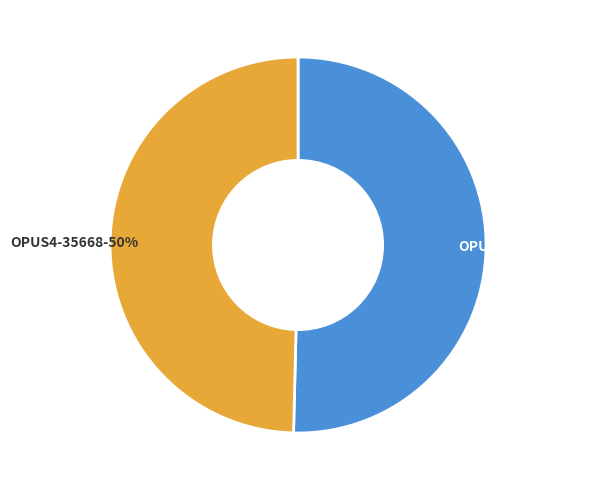

To the nearest percent, what is the combined percentage of OPUS4-35669 and OPUS4-35668?

100%